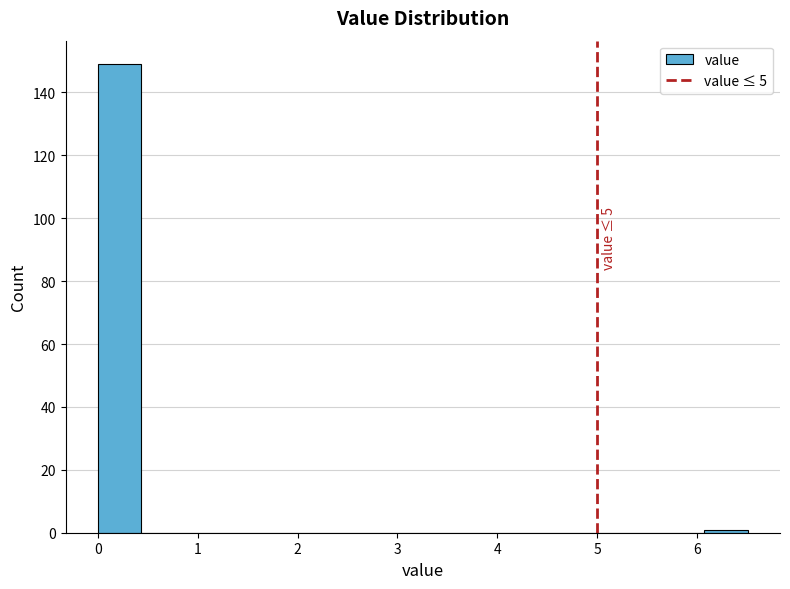

Over which range of the x-axis is the bar tallest?

0.0 to 0.4